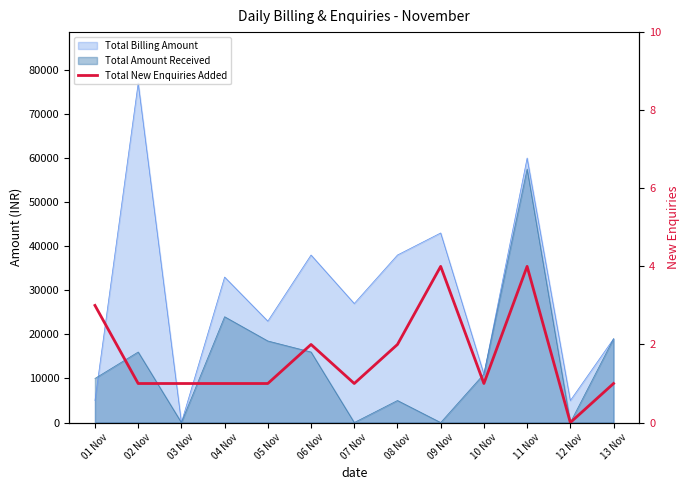

How many lines are shown in the chart?

1